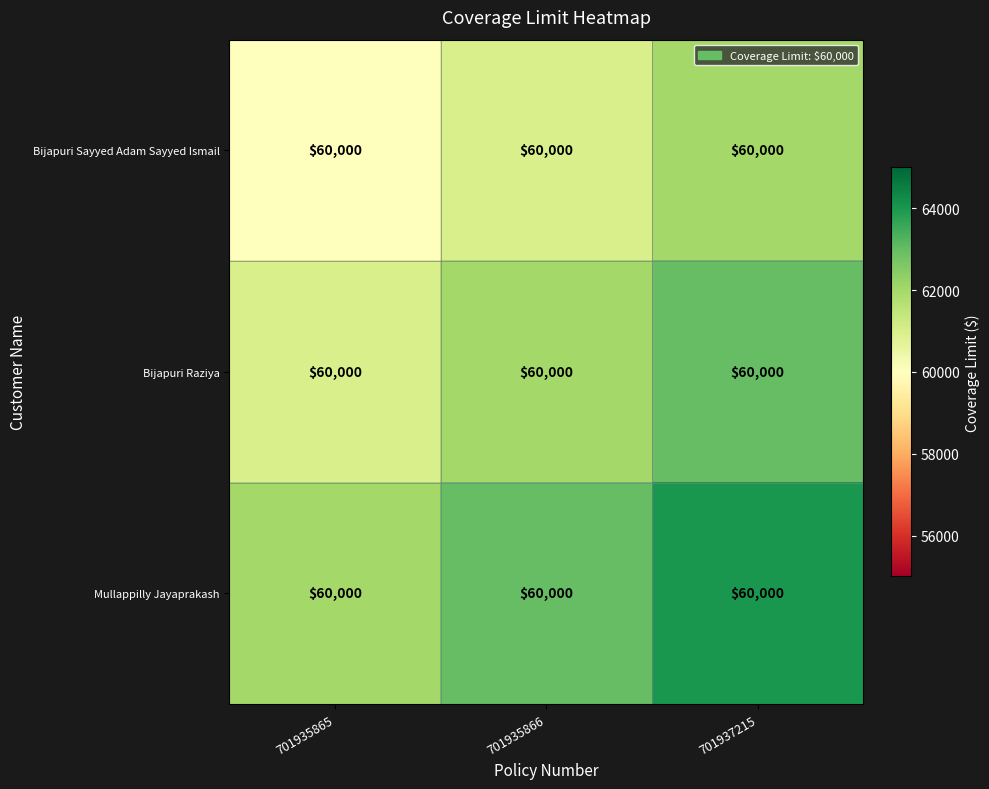

The value of Bijapuri Sayyed Adam Sayyed Ismail at 701935865 is 60000. True or false?

True